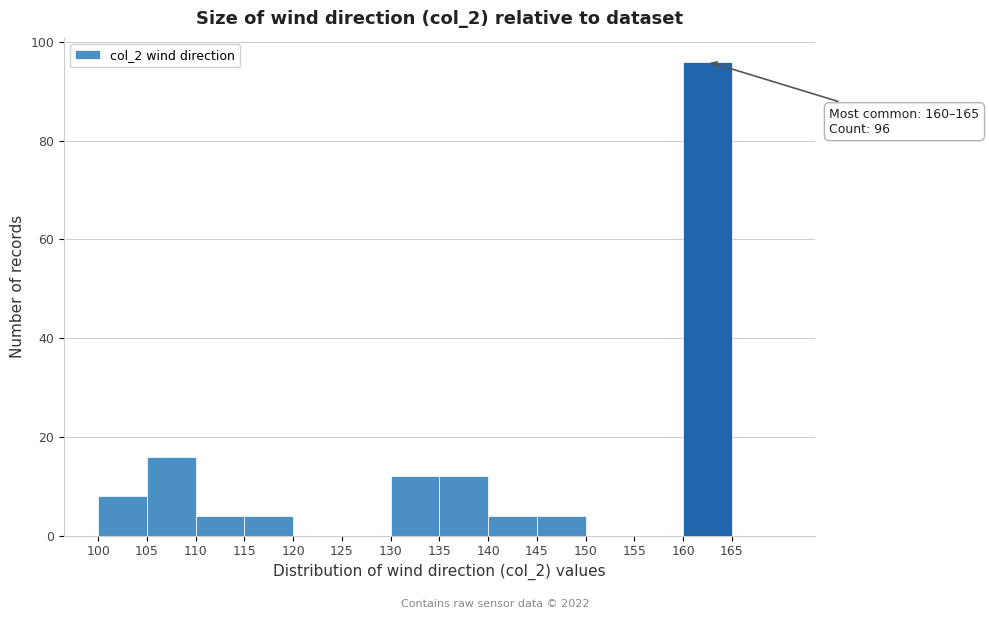

Which range on the x-axis has the tallest bar?

160 to 165